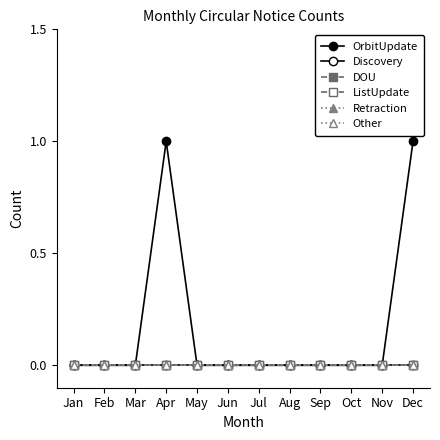

At how many categories does at least one series exceed 0?

2